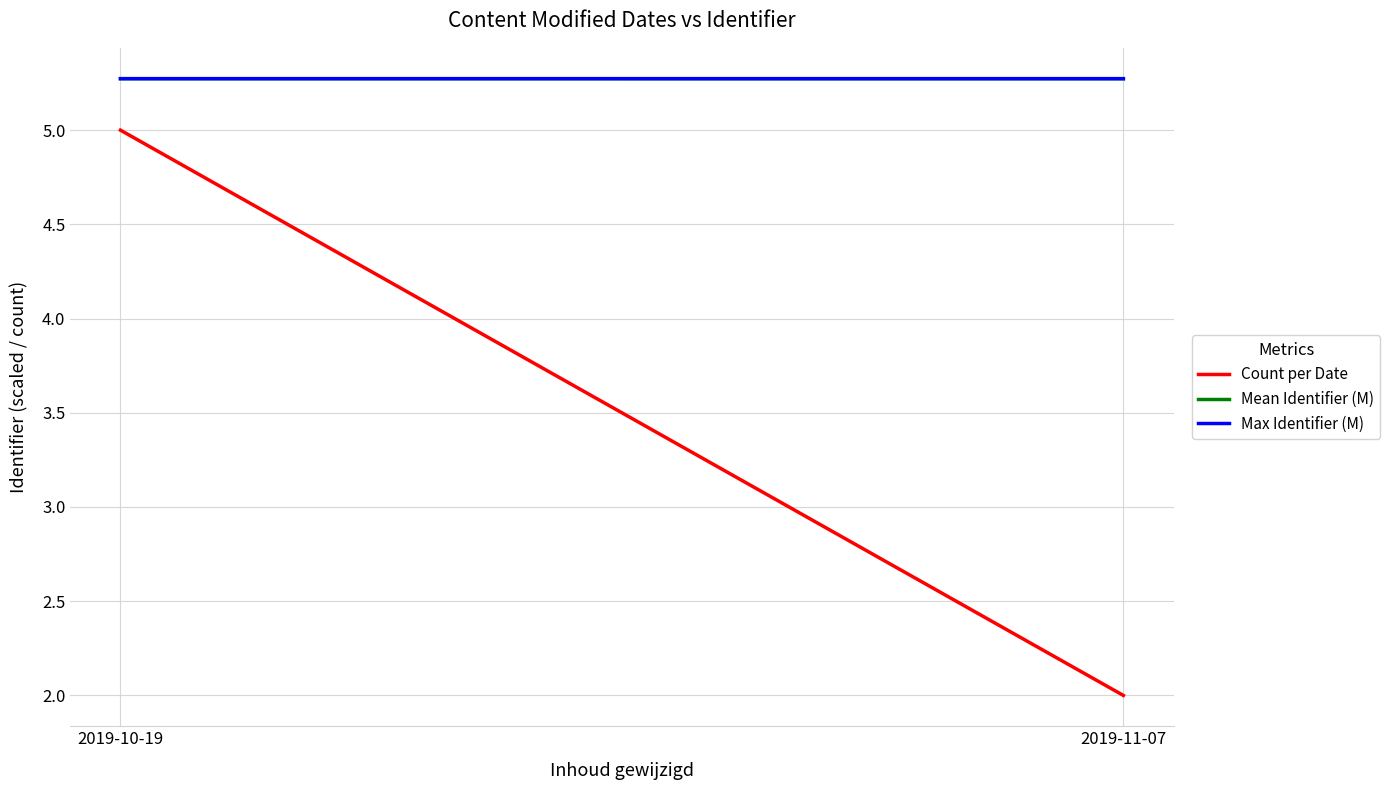

Which has a higher value, 2019-10-19 or 2019-11-07?

2019-10-19